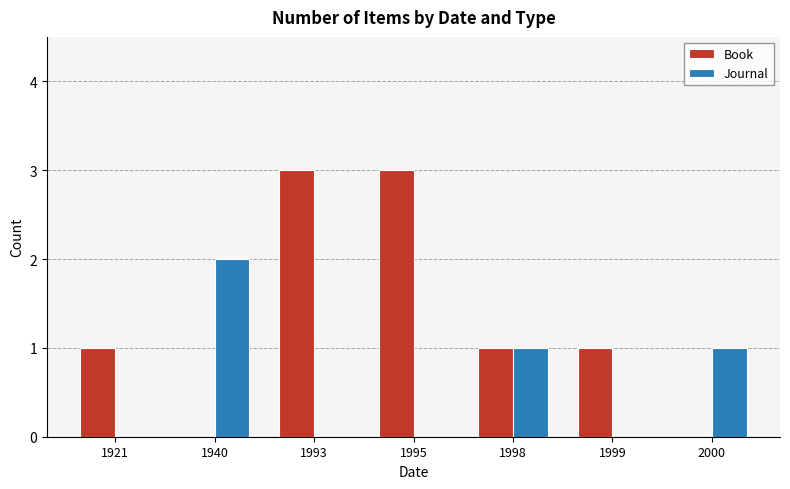

What is the greatest value displayed?

3